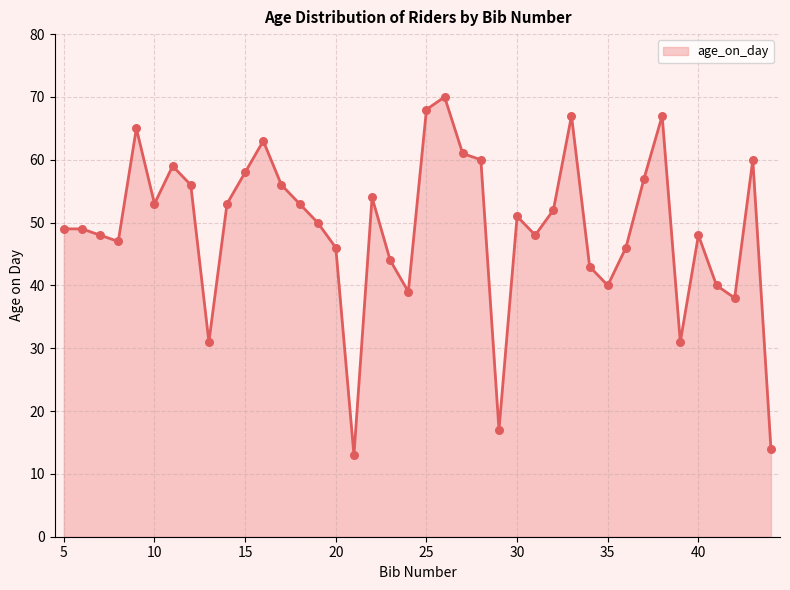

What is the difference between the maximum and minimum values?

57